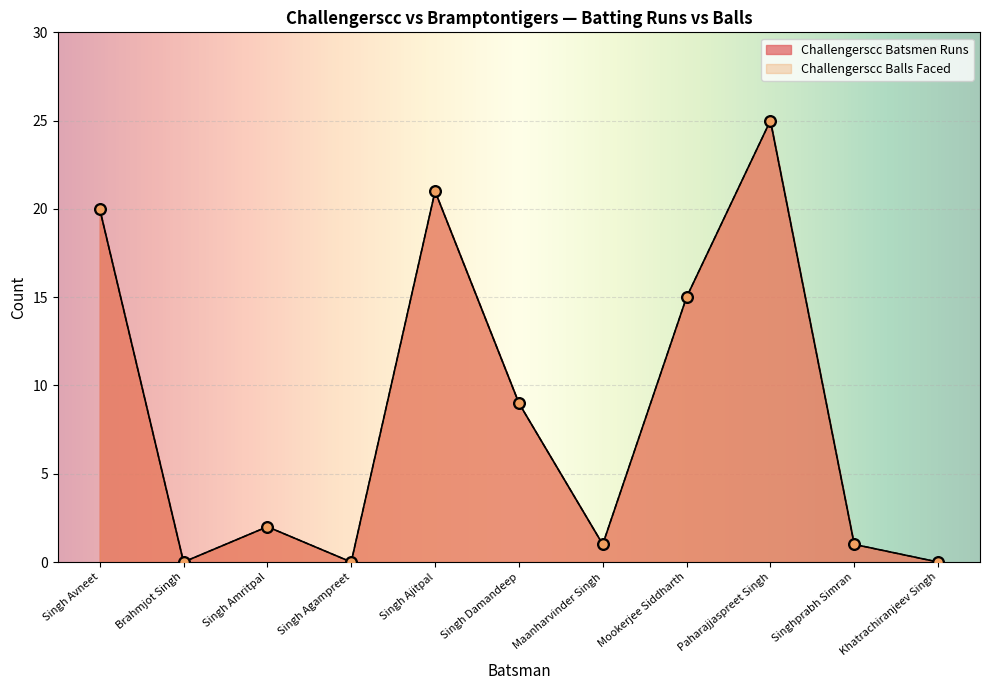

What is the total value across all series at Singh Amritpal?

4